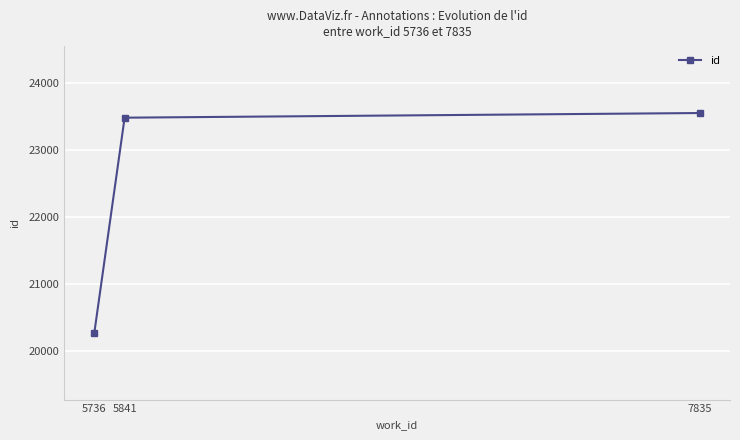

What is the value of the 2nd point from the left?

23487.0